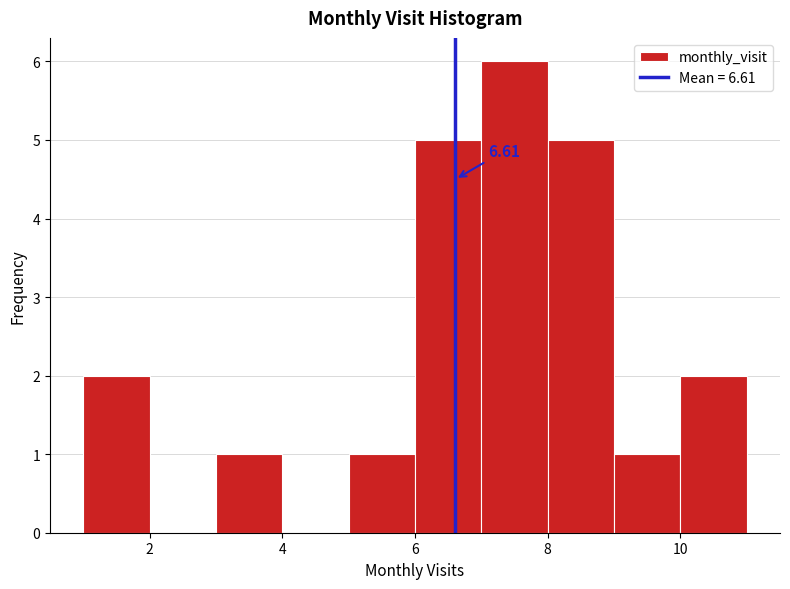

Over which range of the x-axis is the bar tallest?

7 to 8